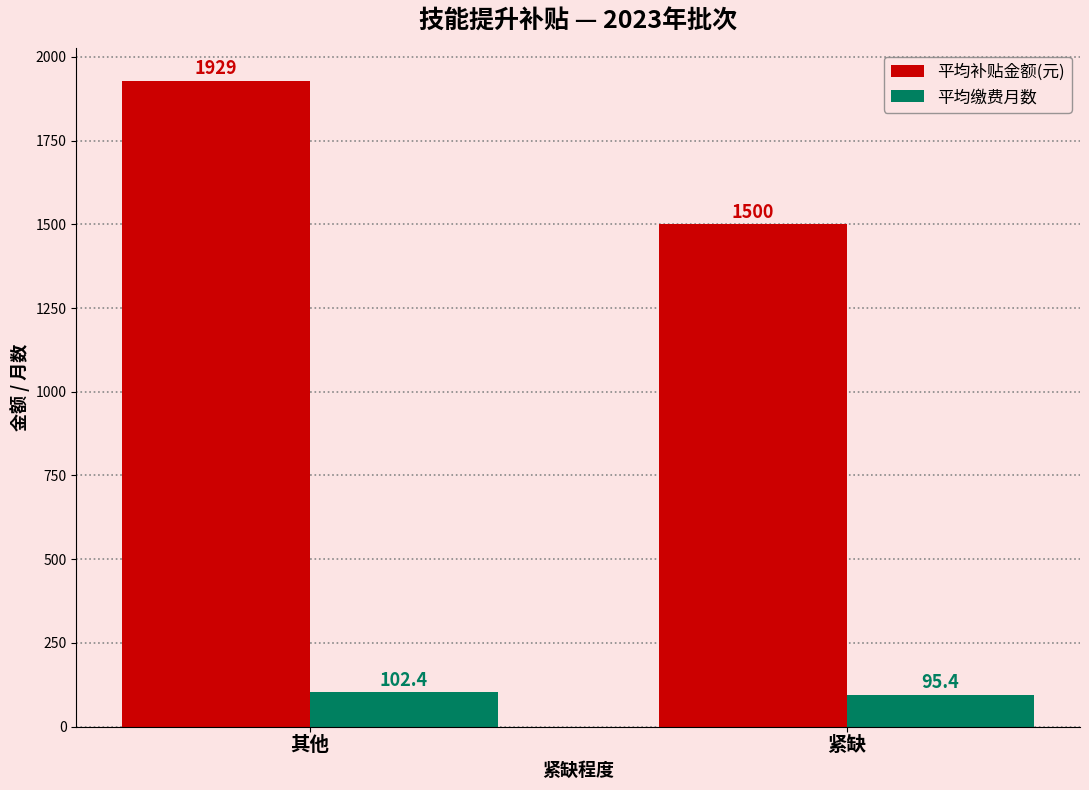

What is the difference between the 平均缴费月数 values at 紧缺 and 其他?

7.0